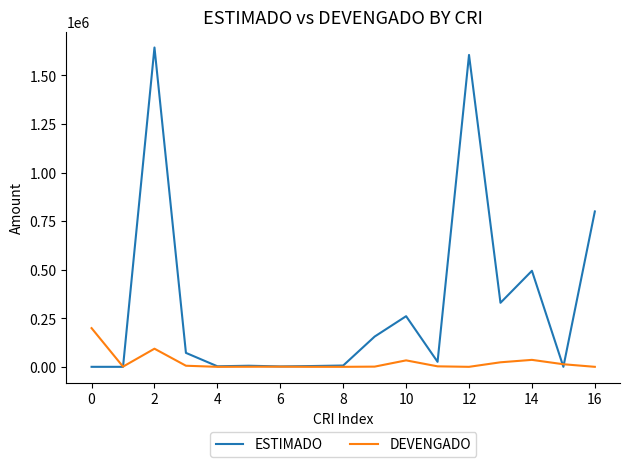

Which series has the largest total across all categories?

ESTIMADO